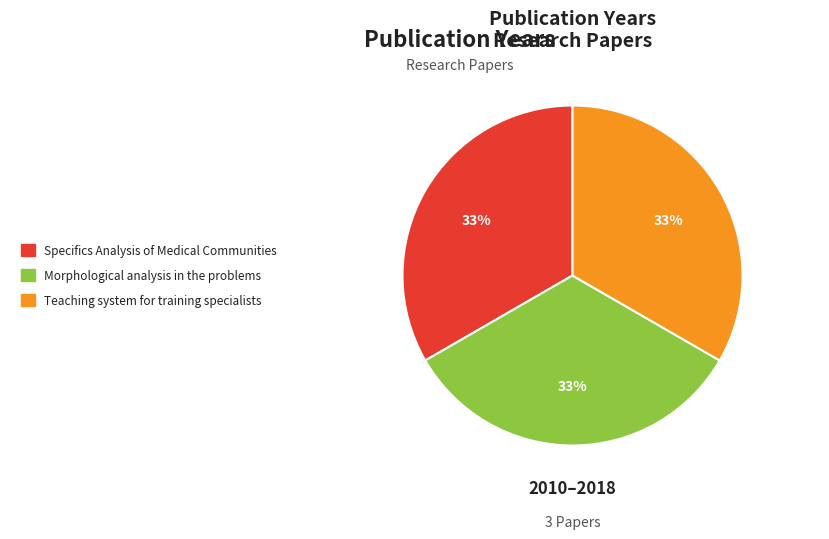

To the nearest percent, what is the average slice percentage?

33%